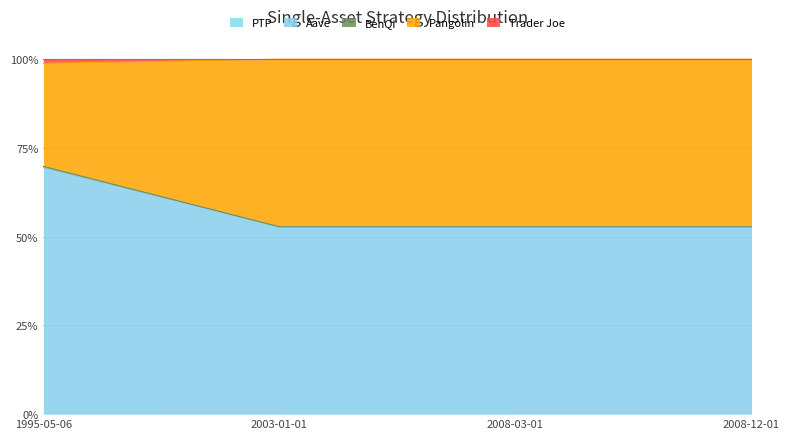

True or false: SiteVisitID has more than 1 points higher than both neighbors.

False